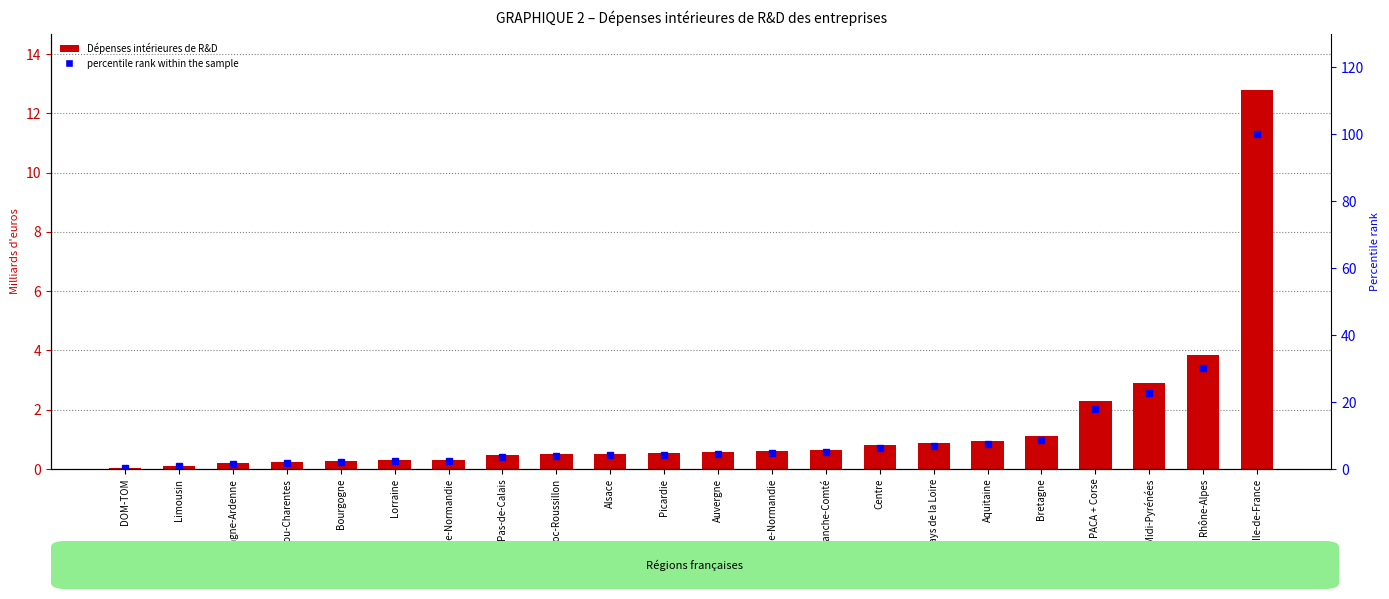

What is the difference between the maximum and second lowest values in the percentile rank within the sample series?

99.1